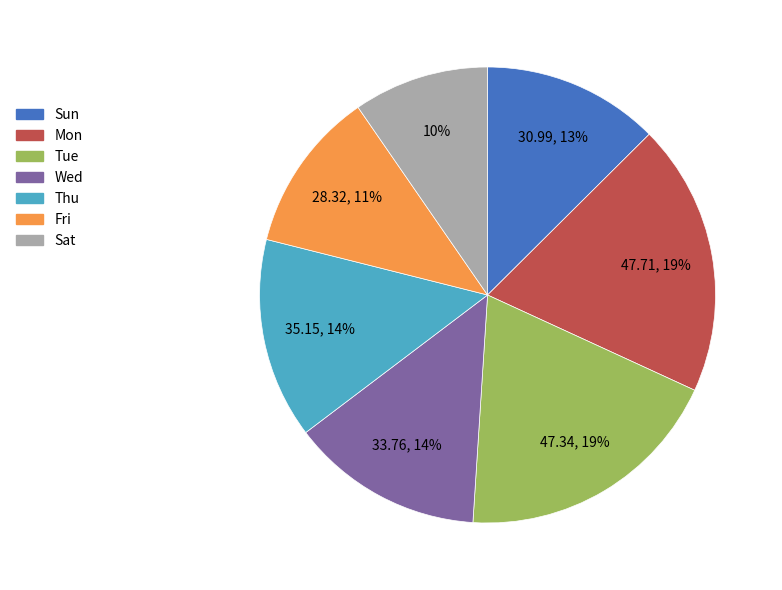

To the nearest percent, what is the difference between the Thu and Mon slice percentages?

5%